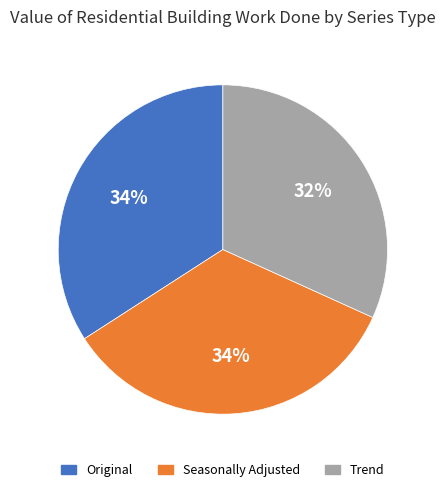

Which slice is the smallest?

Trend